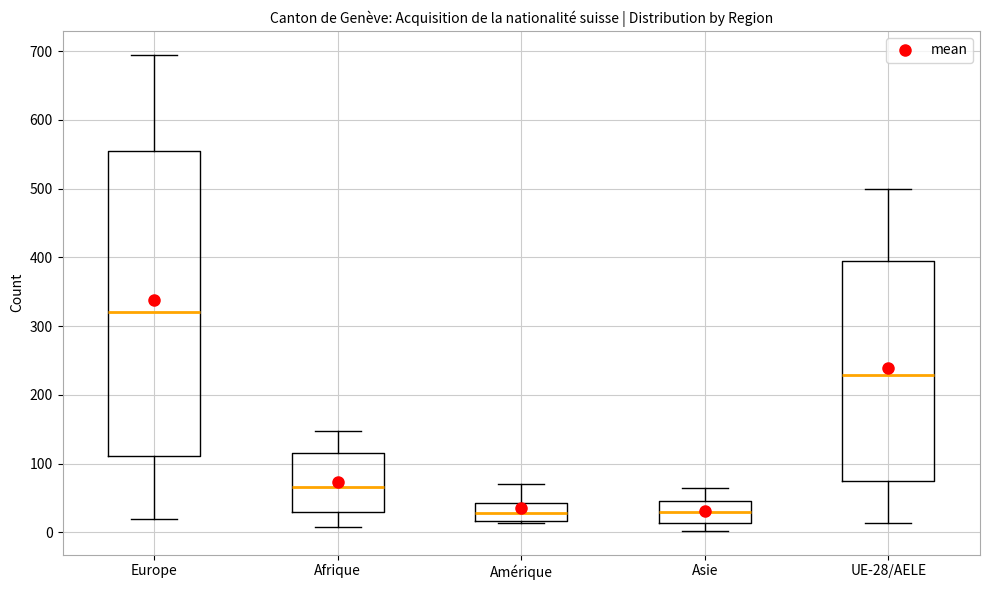

Comparing the boxes themselves (not the whiskers), which one is the tallest?

Europe